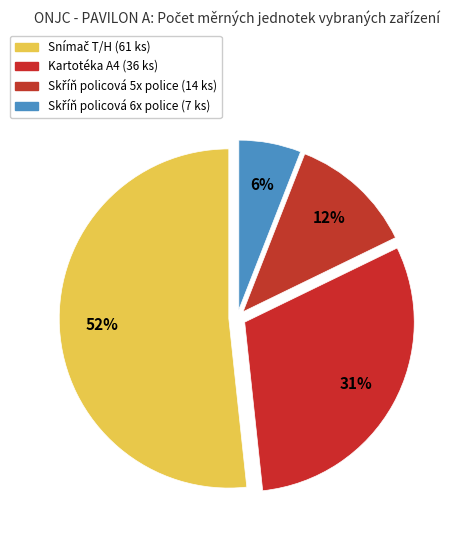

What percentage do Kartotéka A4 (36 ks) and Snímač T/H (61 ks) together represent?

82.2%